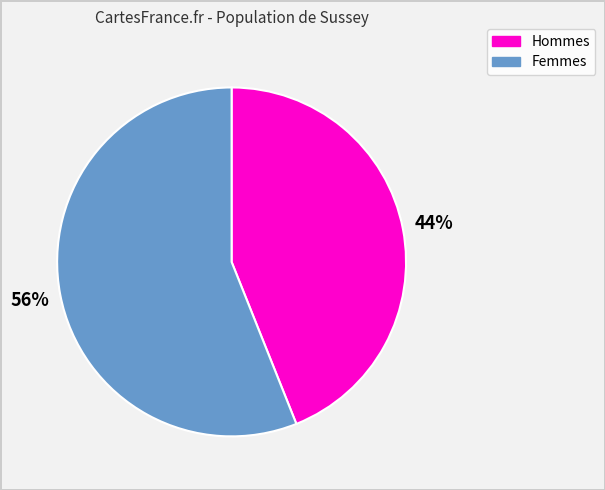

To the nearest percent, what is the difference between the largest and smallest slice percentages?

12%